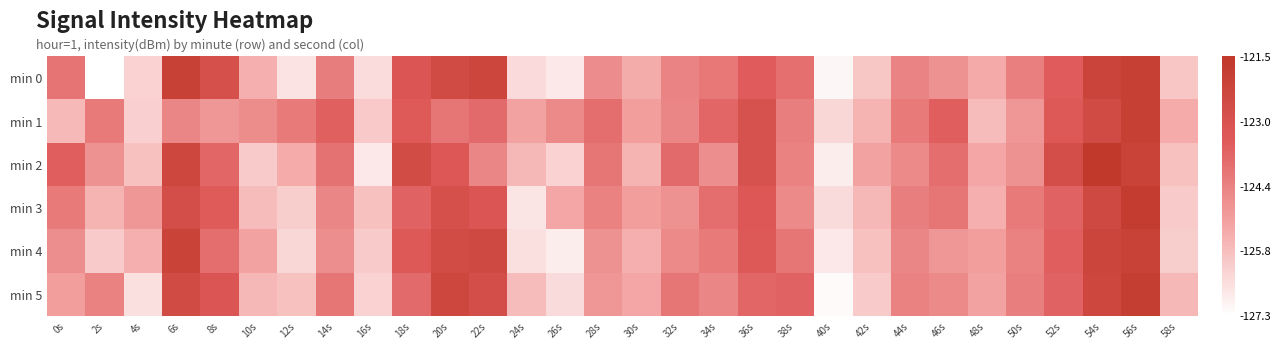

Which series changed the most between 0s and 40s?

min 2